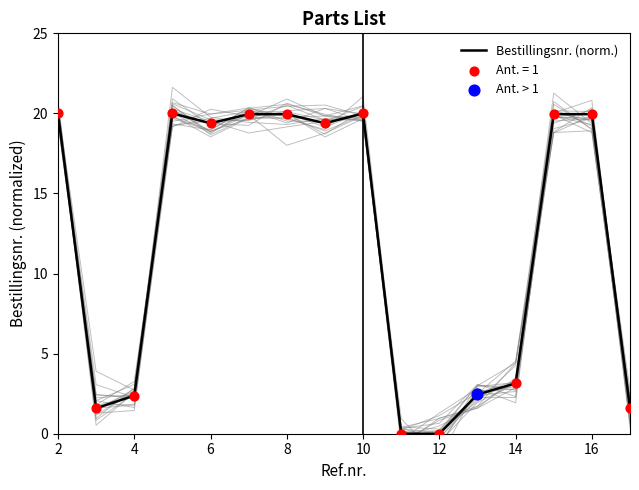

The value of Bestillingsnr. (norm.) at 14 is 5.0. True or false?

False